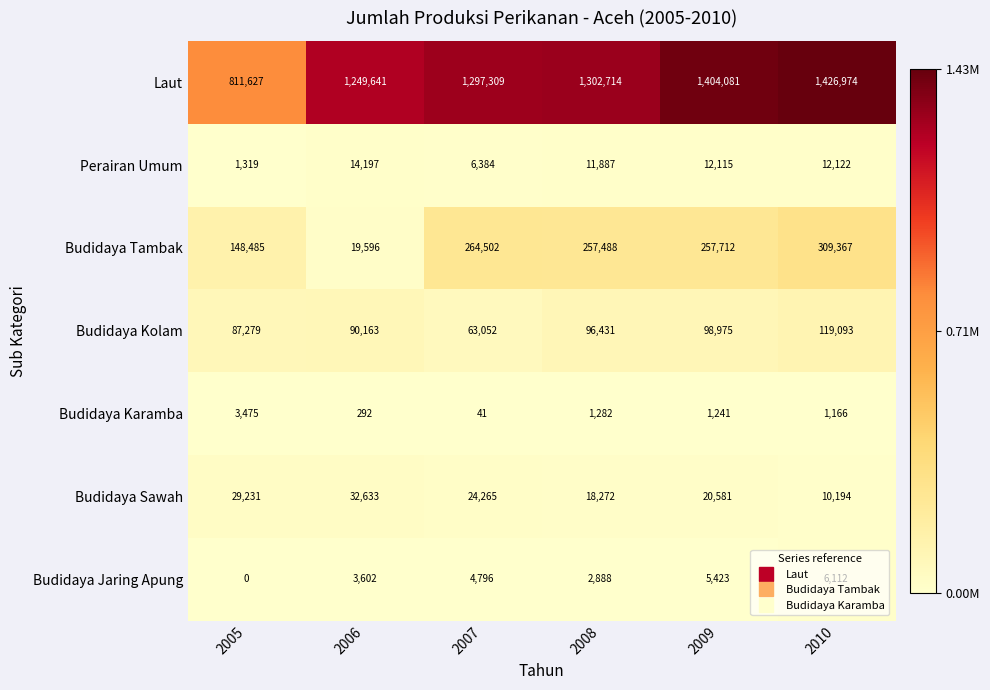

Which category has the highest value in the Budidaya Jaring Apung series?

2010